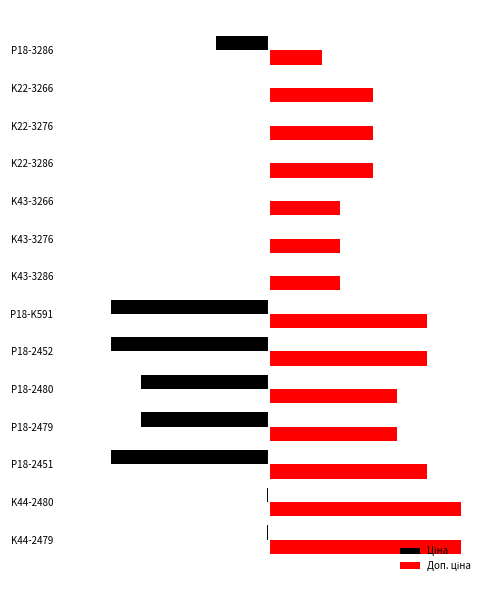

What is the sum of all Доп. ціна values?

97523.4